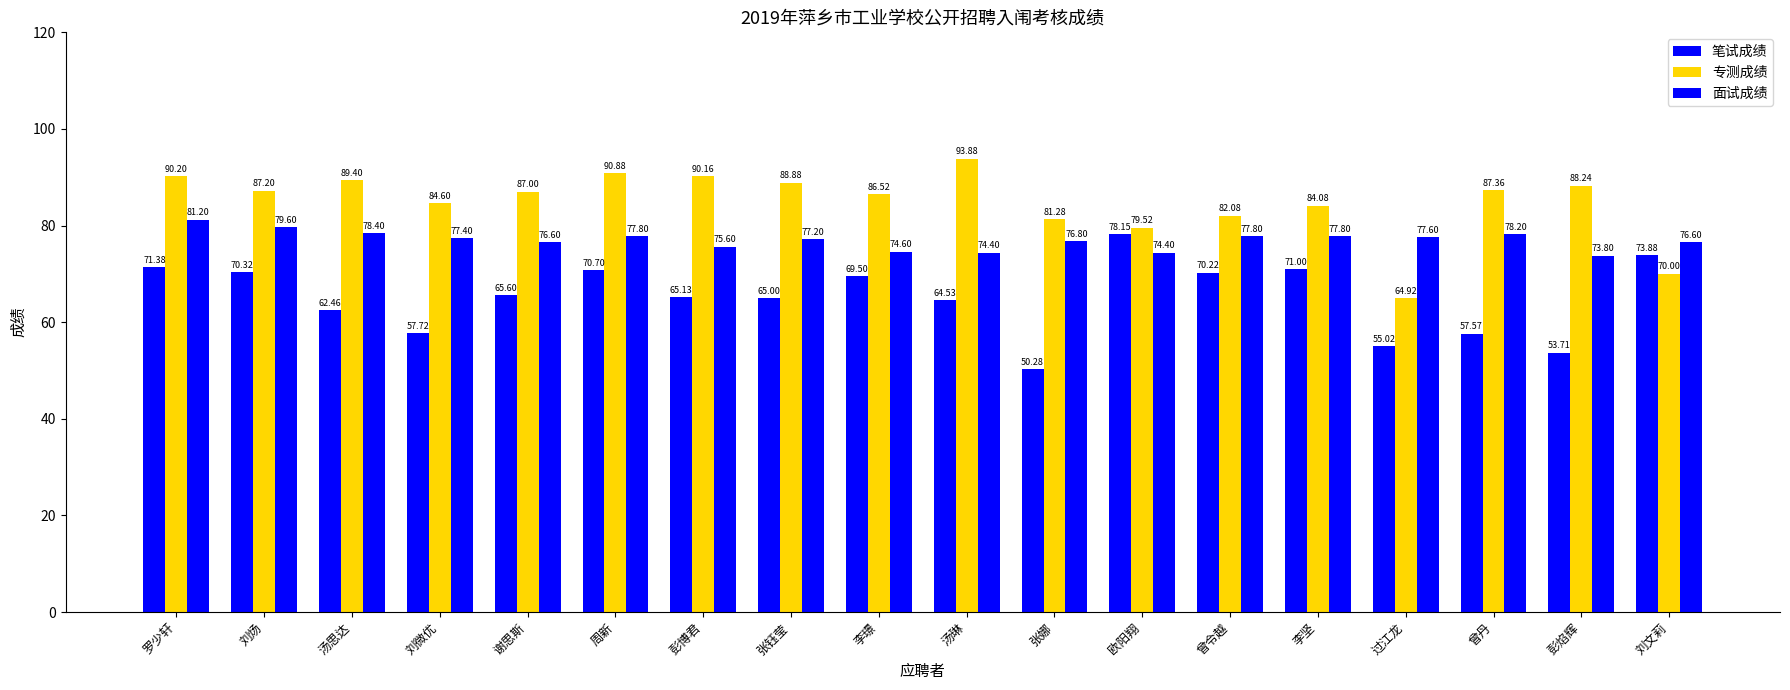

Count the number of data series in this chart.

3